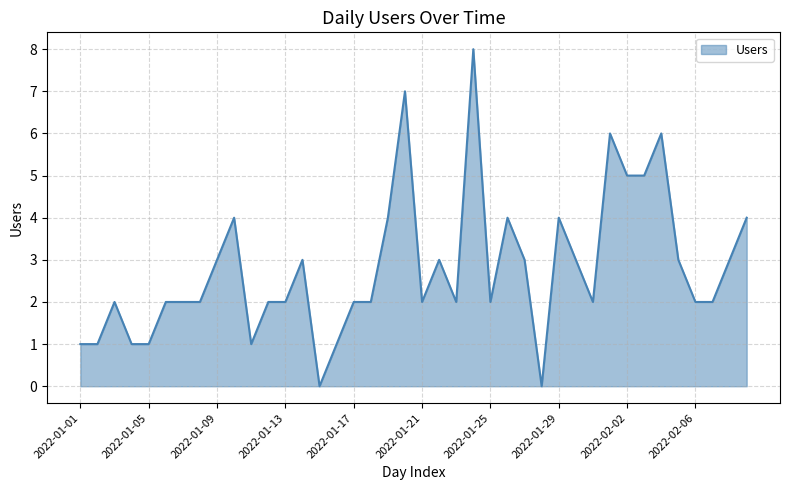

True or false: the data has more than 0 interior local peaks.

True